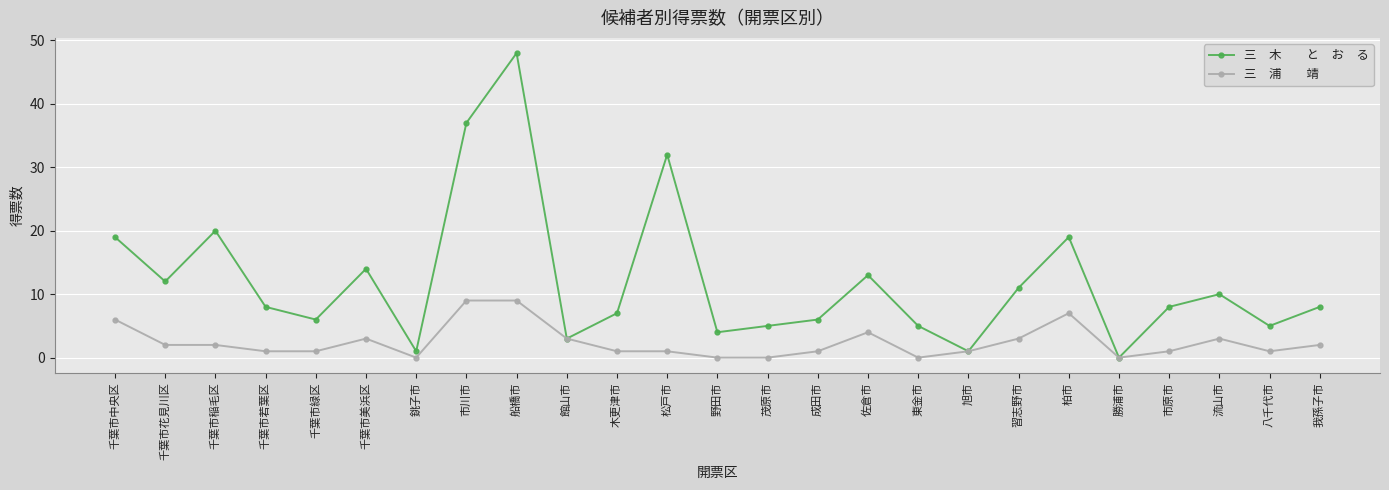

What is the difference between the highest and lowest values at 千葉市花見川区?

10